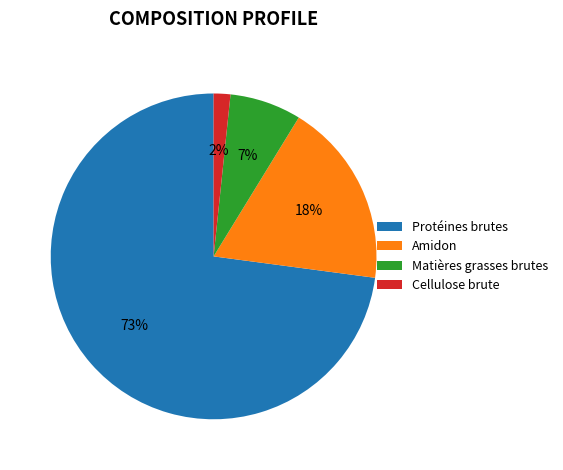

True or false: Protéines brutes accounts for 73% of the total.

True